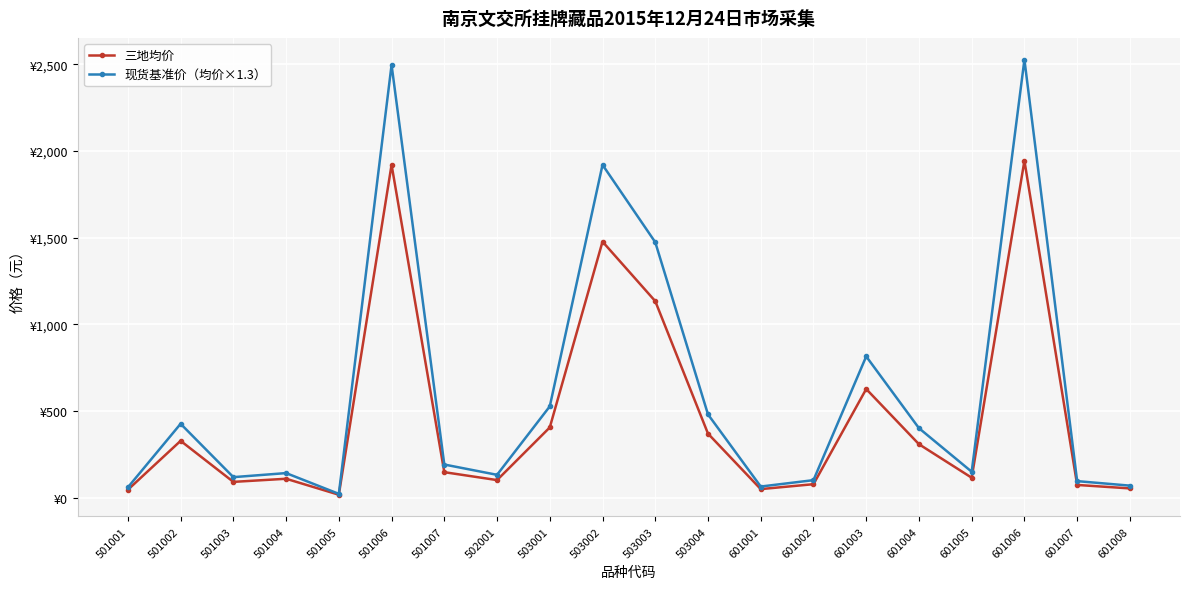

Rank the series by their average value, from lowest to highest.

三地均价, 现货基准价（均价×1.3）